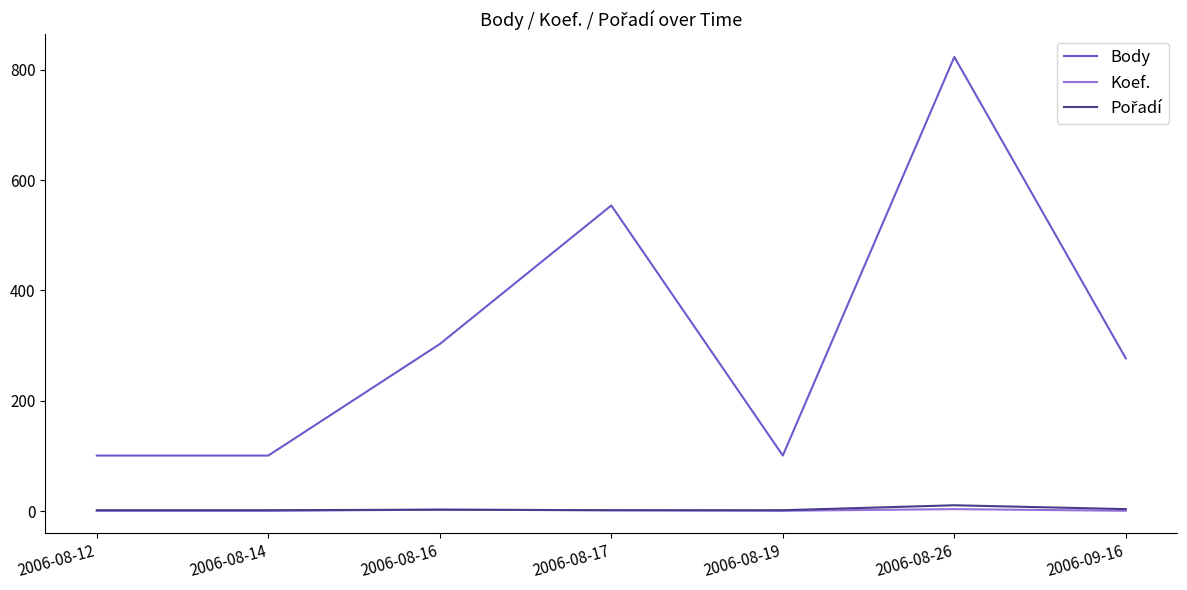

What position from the right is 2006-08-16?

5